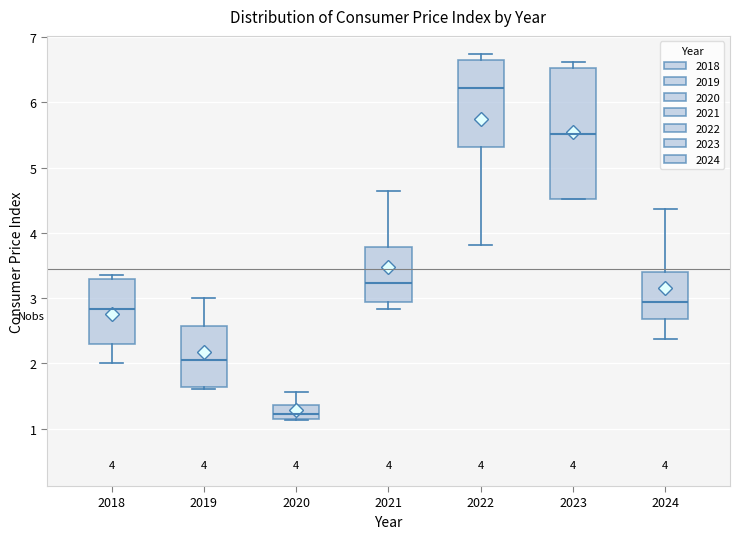

Which box's median line is the highest?

2022